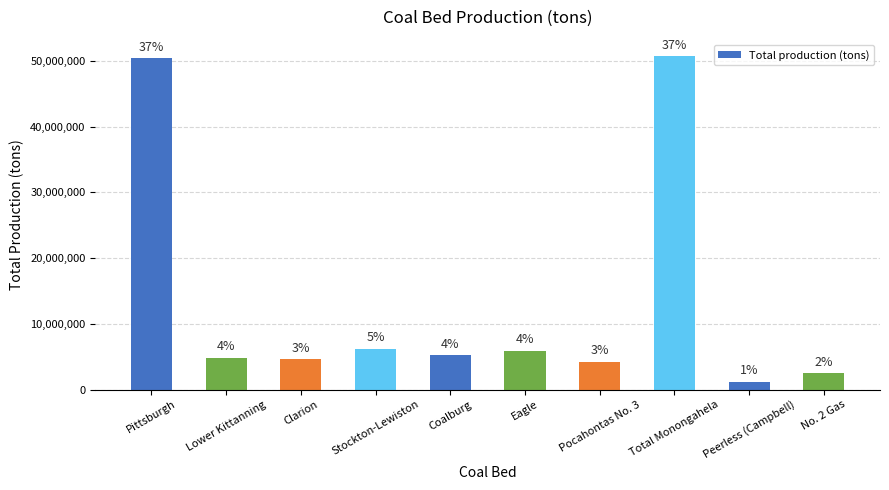

How many bars are there in total?

10